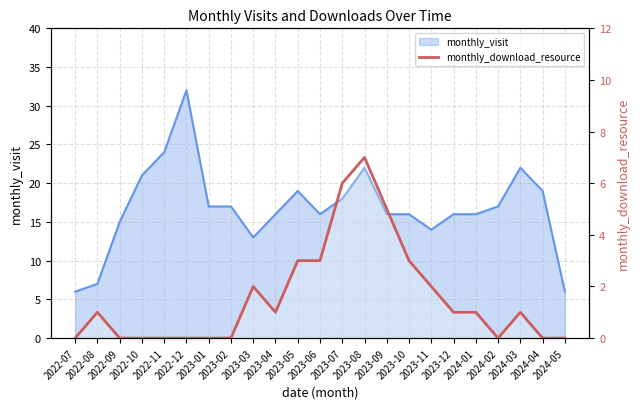

Which has a higher value, 2023-05 or 2023-06?

2023-05